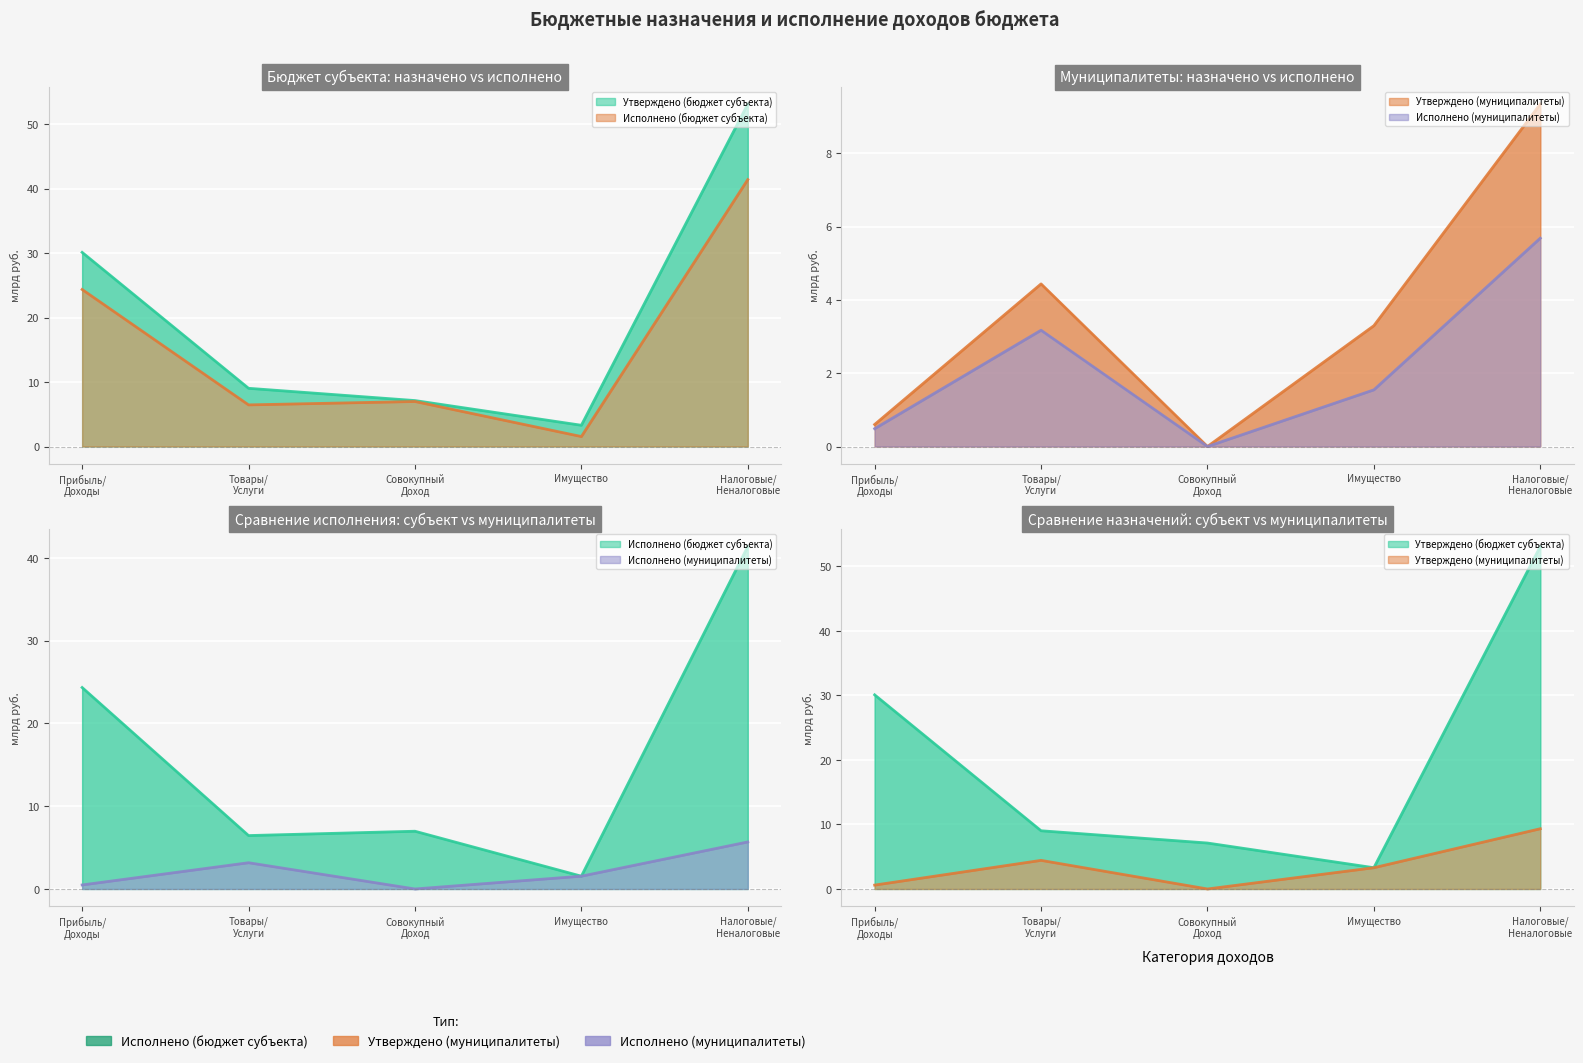

True or false: Утверждено (муниципалитеты) has more than 2 points higher than both neighbors.

False